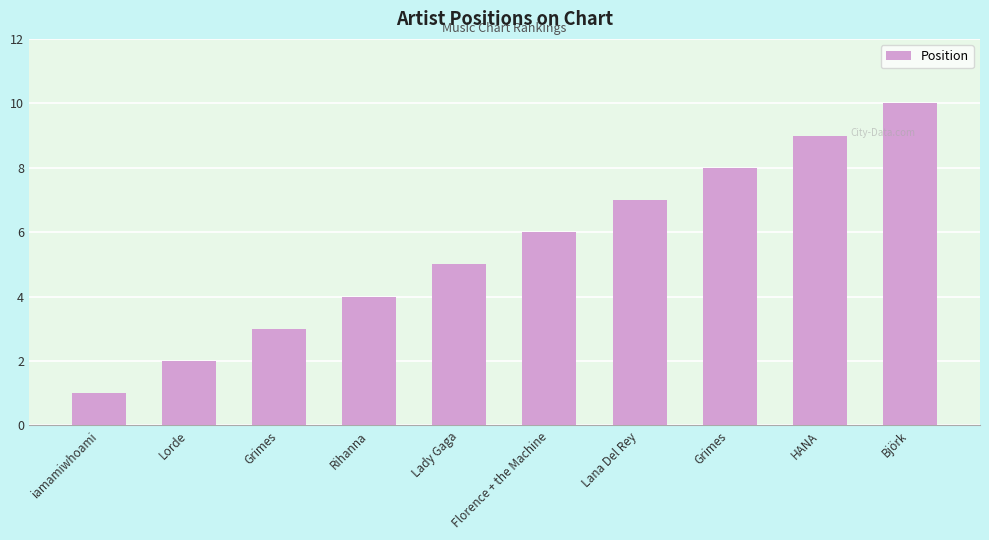

What is the sum of the values at Florence + the Machine and Lady Gaga?

11